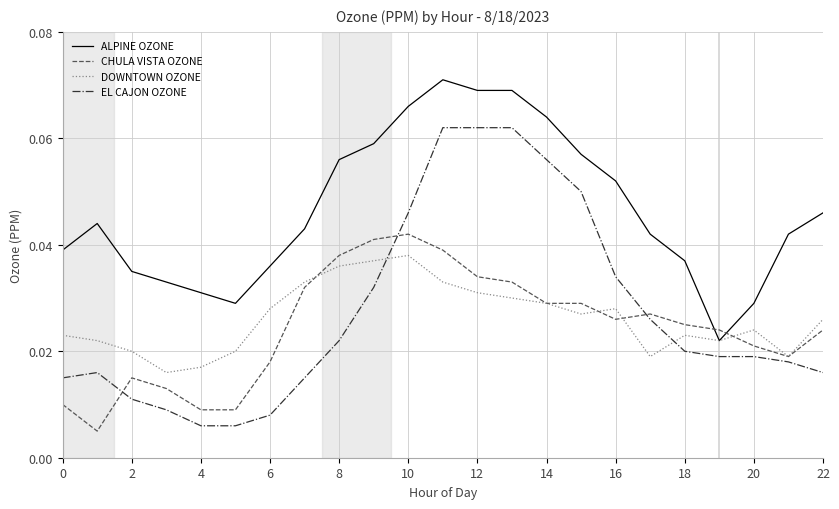

Which series ends up on top after the final intersection of EL CAJON OZONE and DOWNTOWN OZONE?

DOWNTOWN OZONE